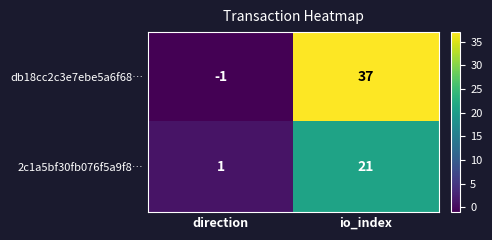

What is the spread (max minus min) of values at io_index?

16